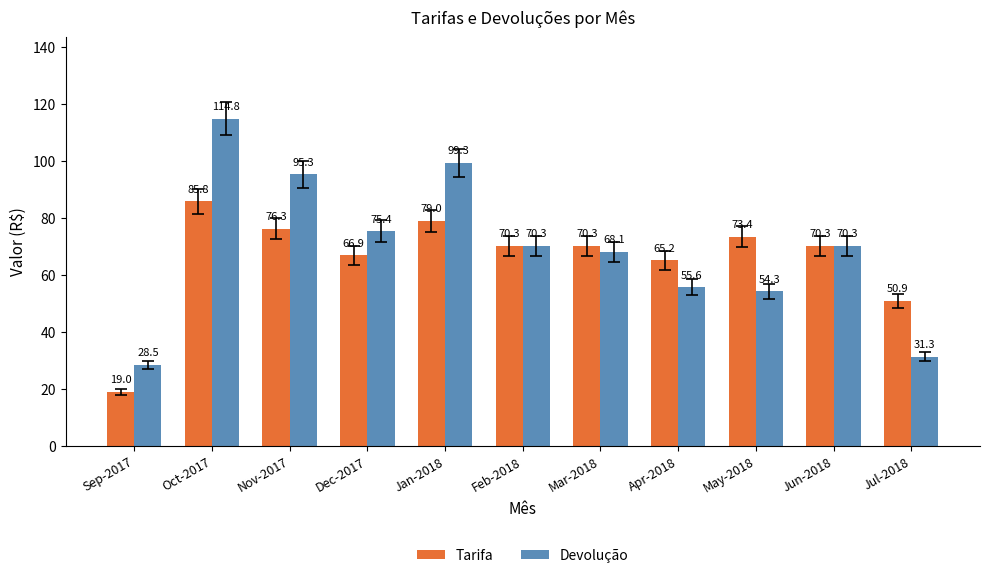

What is the difference between the maximum and minimum values in the Devolução series?

86.3